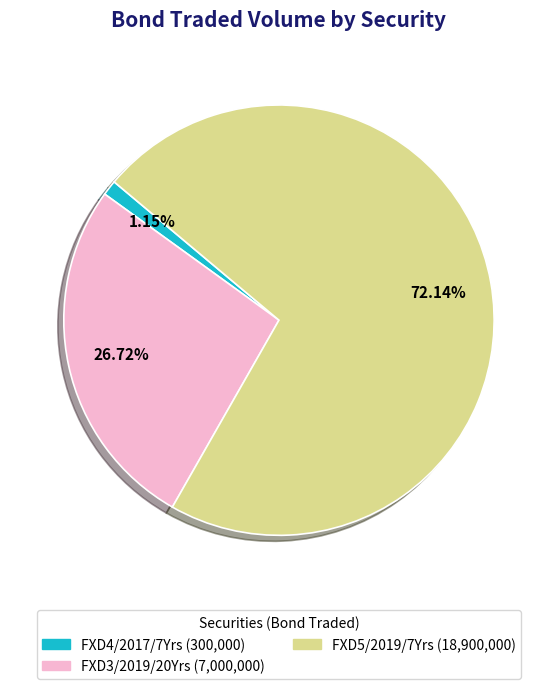

How many slices are in this pie chart?

3